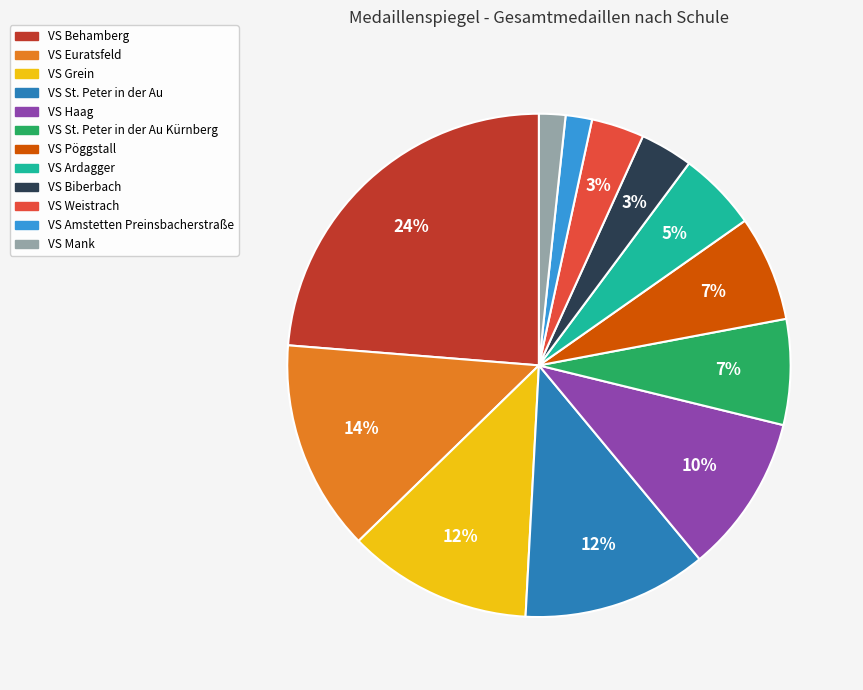

Count the number of slices in the pie.

12